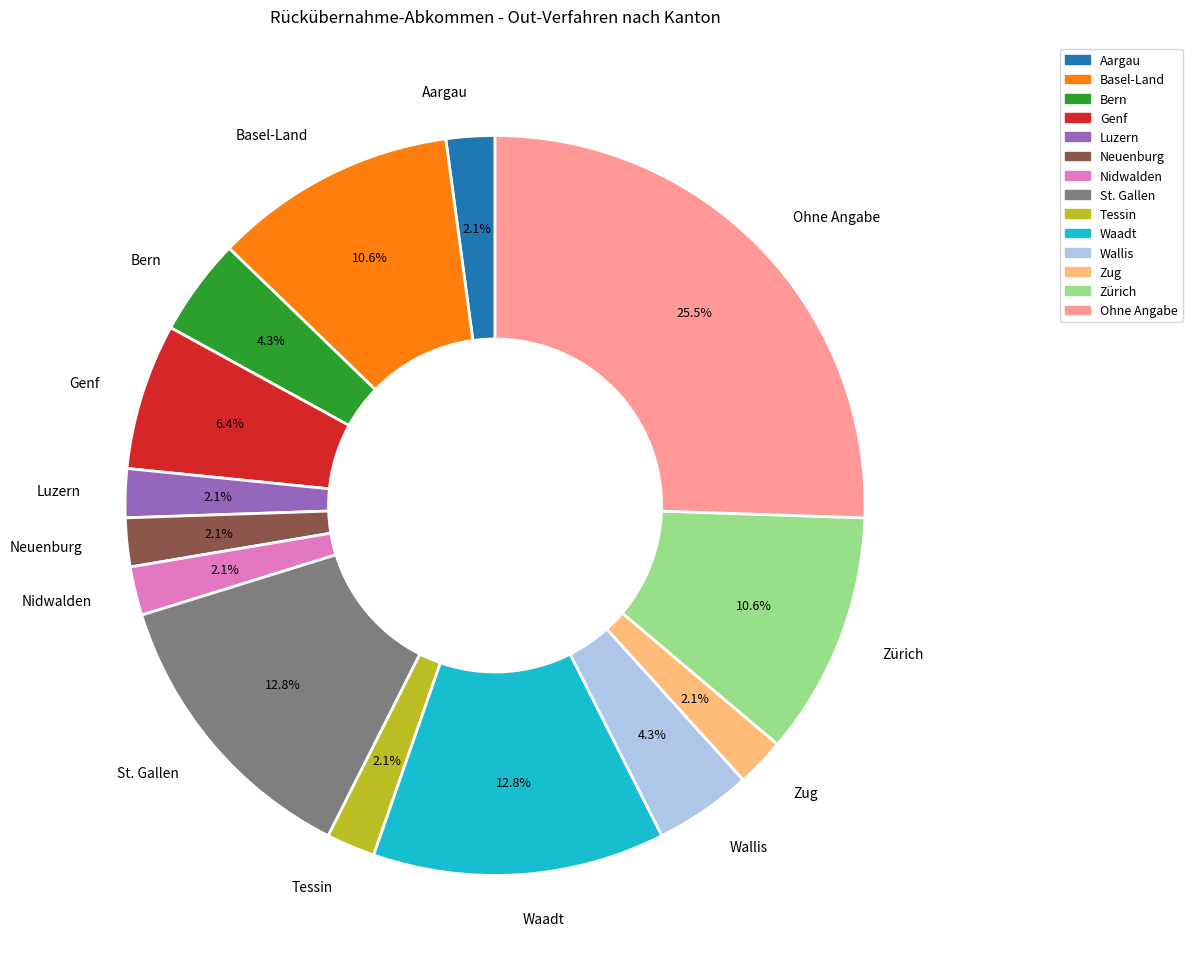

What is the largest slice in the pie chart?

Ohne Angabe